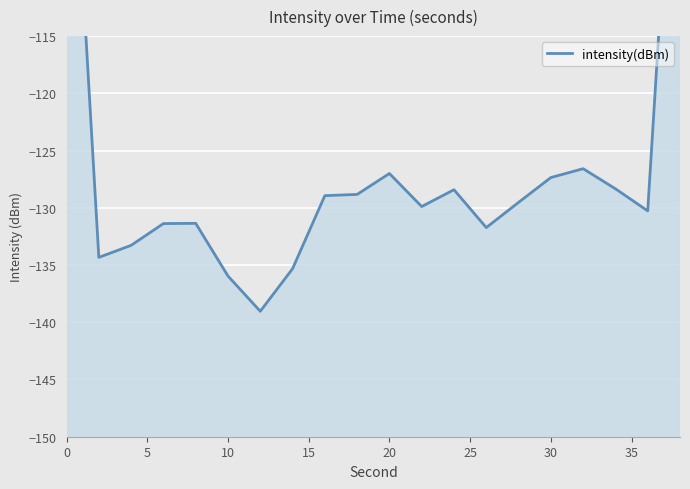

How many values exceed -129?

9